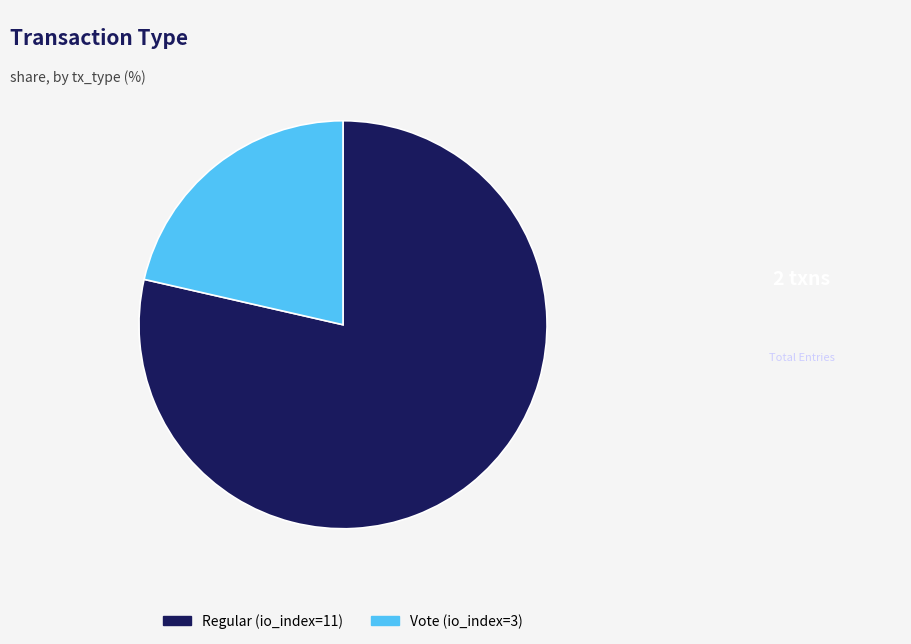

True or false: Regular (io_index=11) accounts for 79% of the total.

True